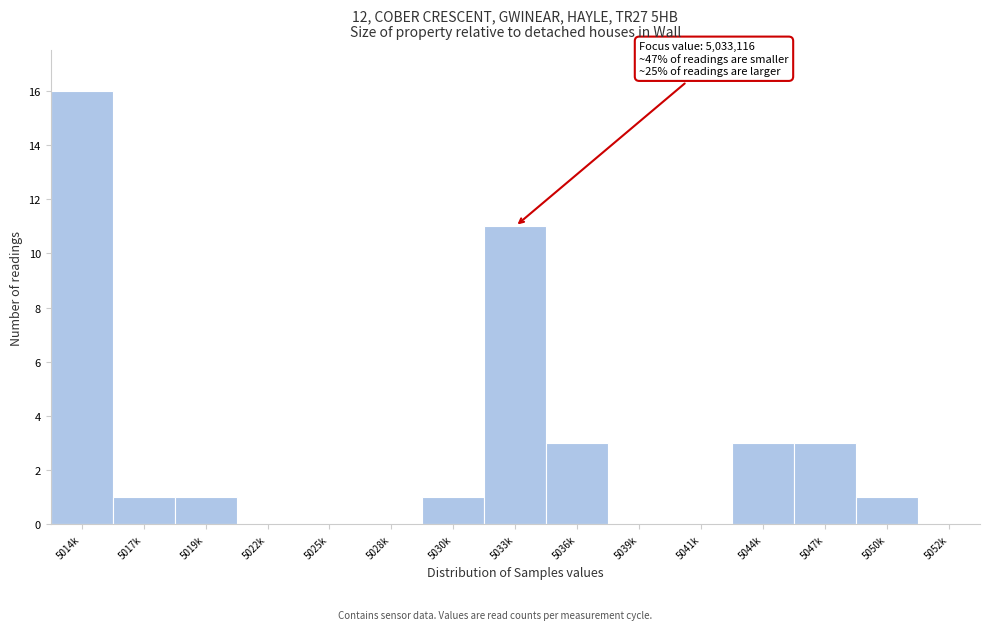

Reading right to left, extract all data points from this chart.

5052k=0	5050k=1	5047k=3	5044k=3	5041k=0	5039k=0	5036k=3	5033k=11	5030k=1	5028k=0	5025k=0	5022k=0	5019k=1	5017k=1	5014k=16